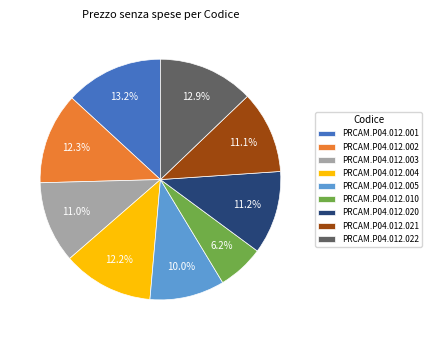

Combined, do PRCAM.P04.012.021 and PRCAM.P04.012.020 account for over 50%?

No